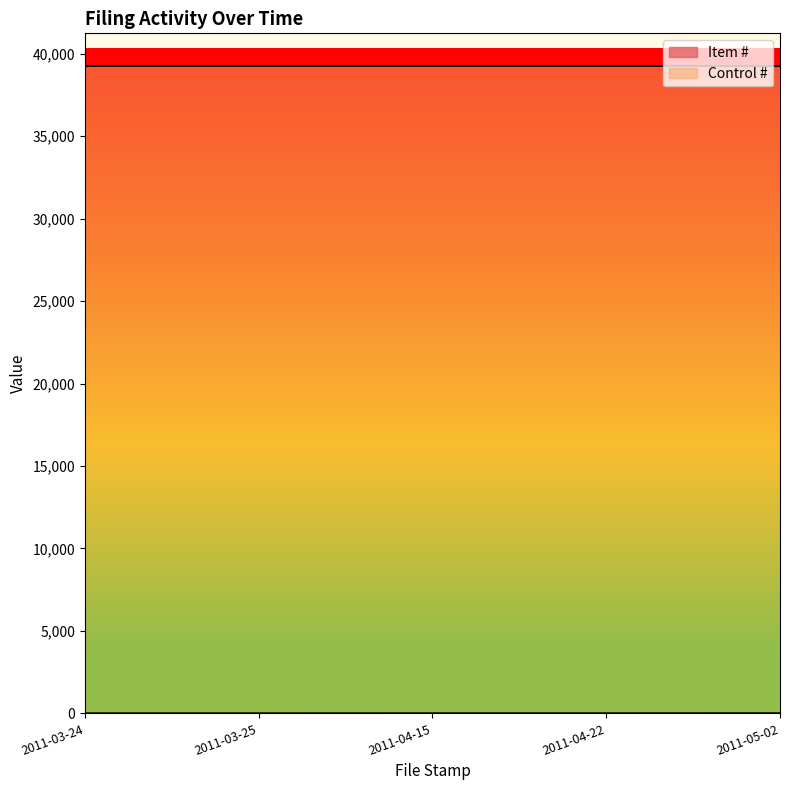

What is the ratio of the value at 2011-04-22 to the value at 2011-05-02?

0.8